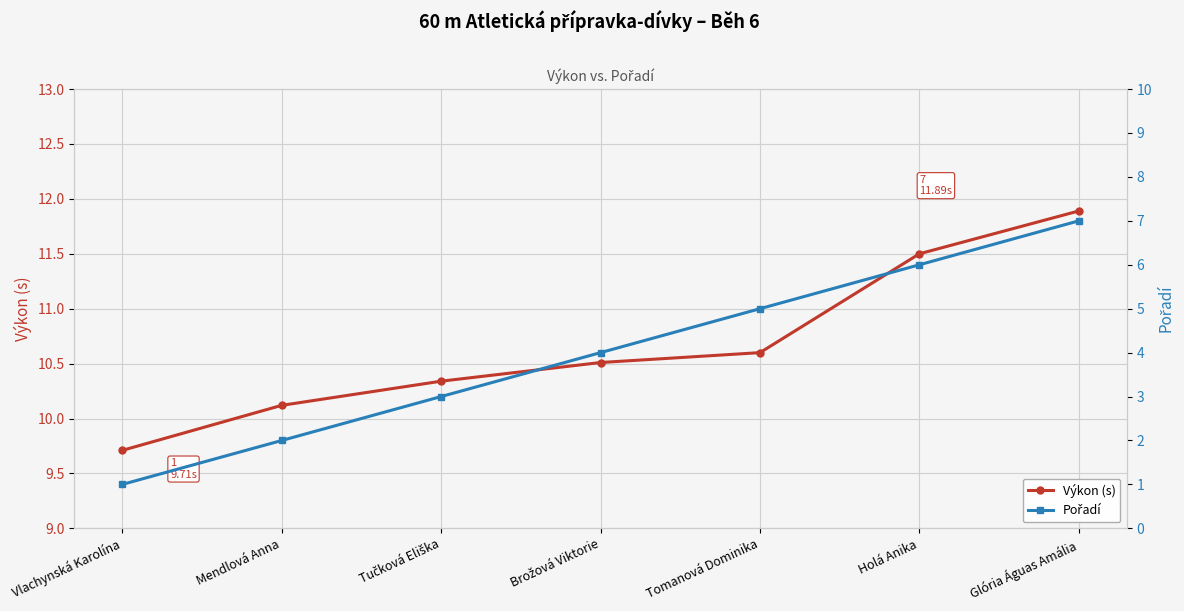

True or false: Pořadí has more than 1 points higher than both neighbors.

False